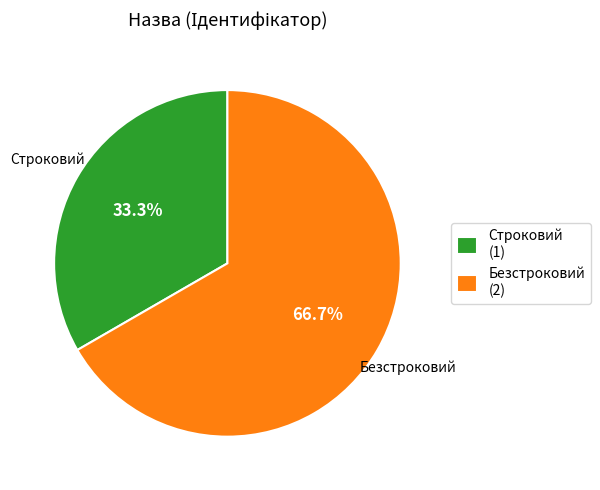

Which category accounts for the majority?

Безстроковий